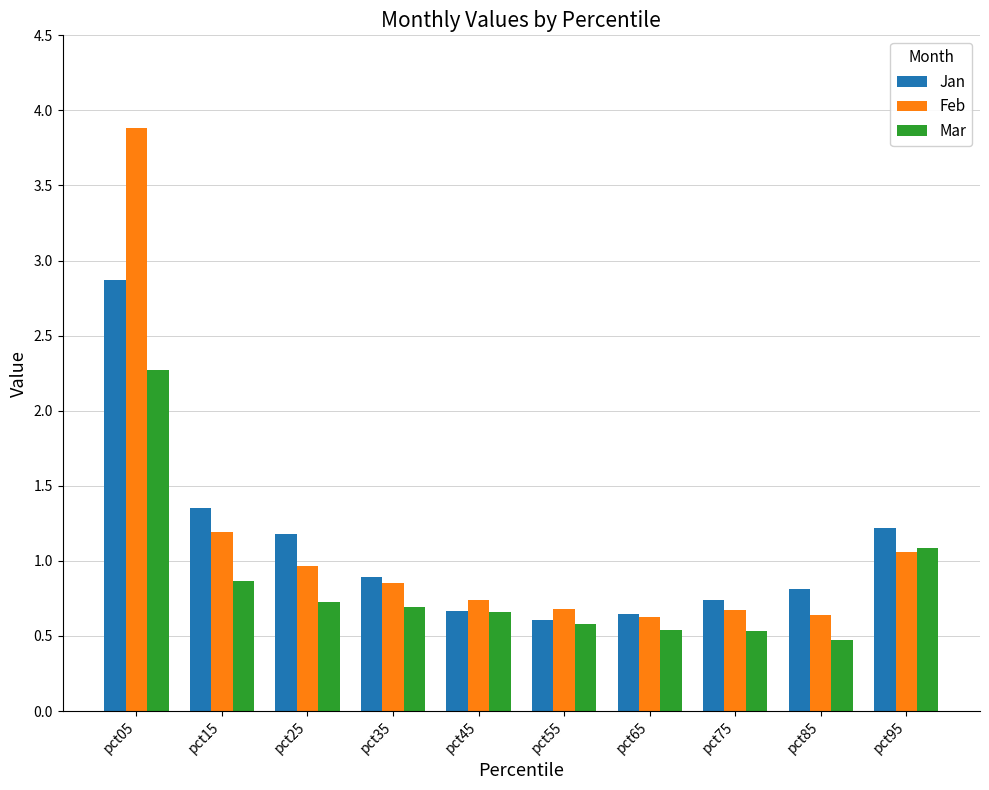

Count the number of categories in the chart.

10